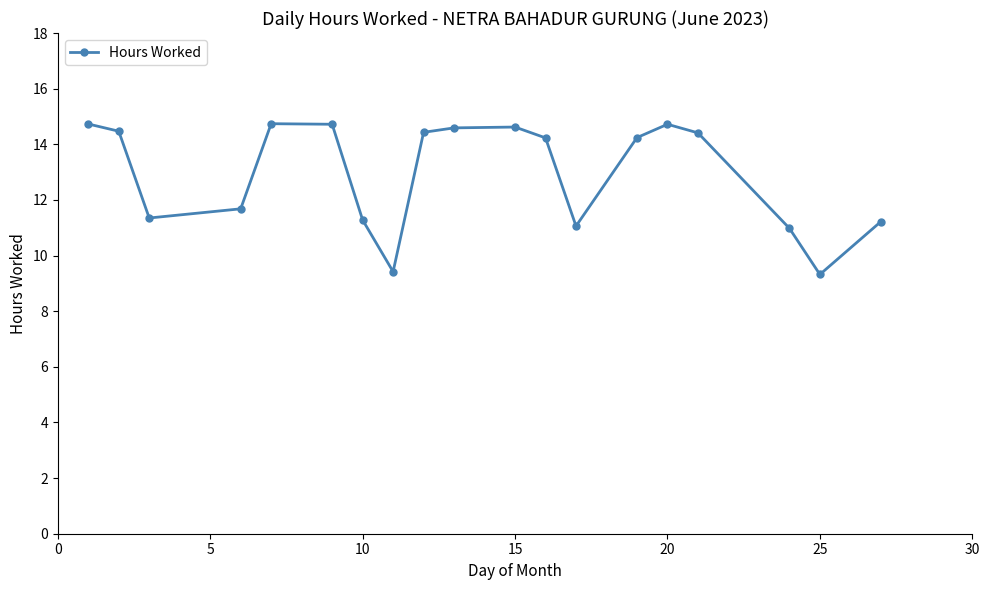

How many interior local valleys (lower than both neighbors) does the data have?

4